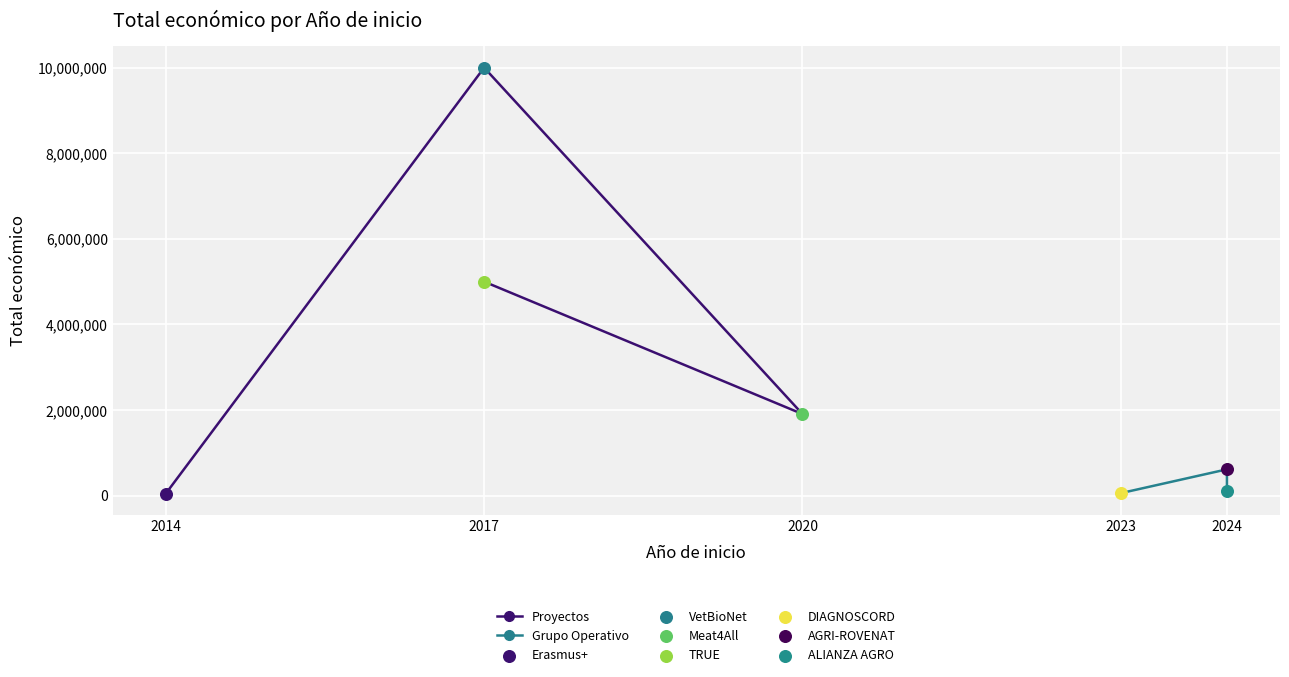

Between 2024 and 2020, which is larger?

2020